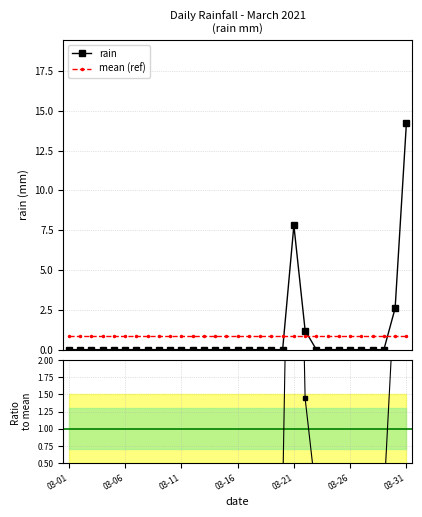

What is the spread (max minus min) of values at 7?

0.8